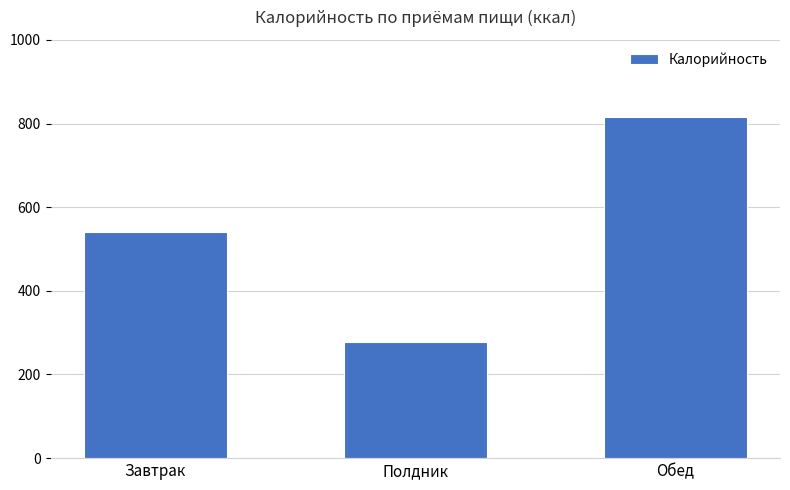

Rank the categories by value from highest to lowest.

Обед, Завтрак, Полдник